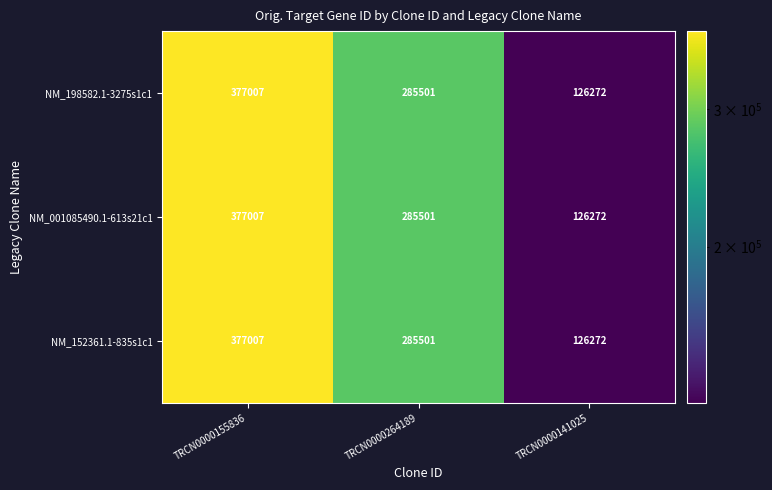

Is it true that NM_198582.1-3275s1c1 equals 437186 at TRCN0000264189?

False